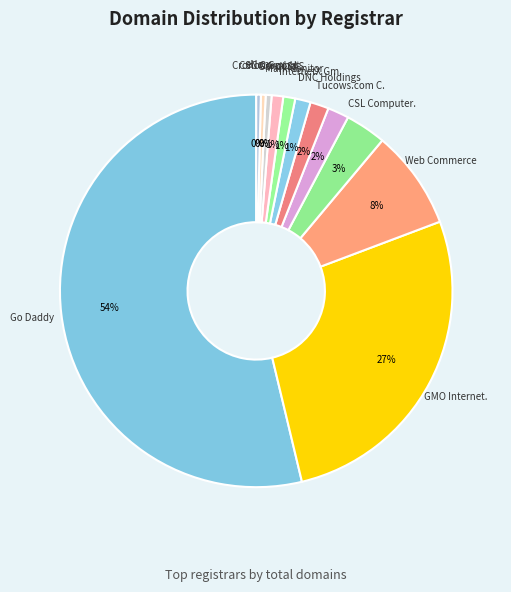

How many slices are in this pie chart?

12